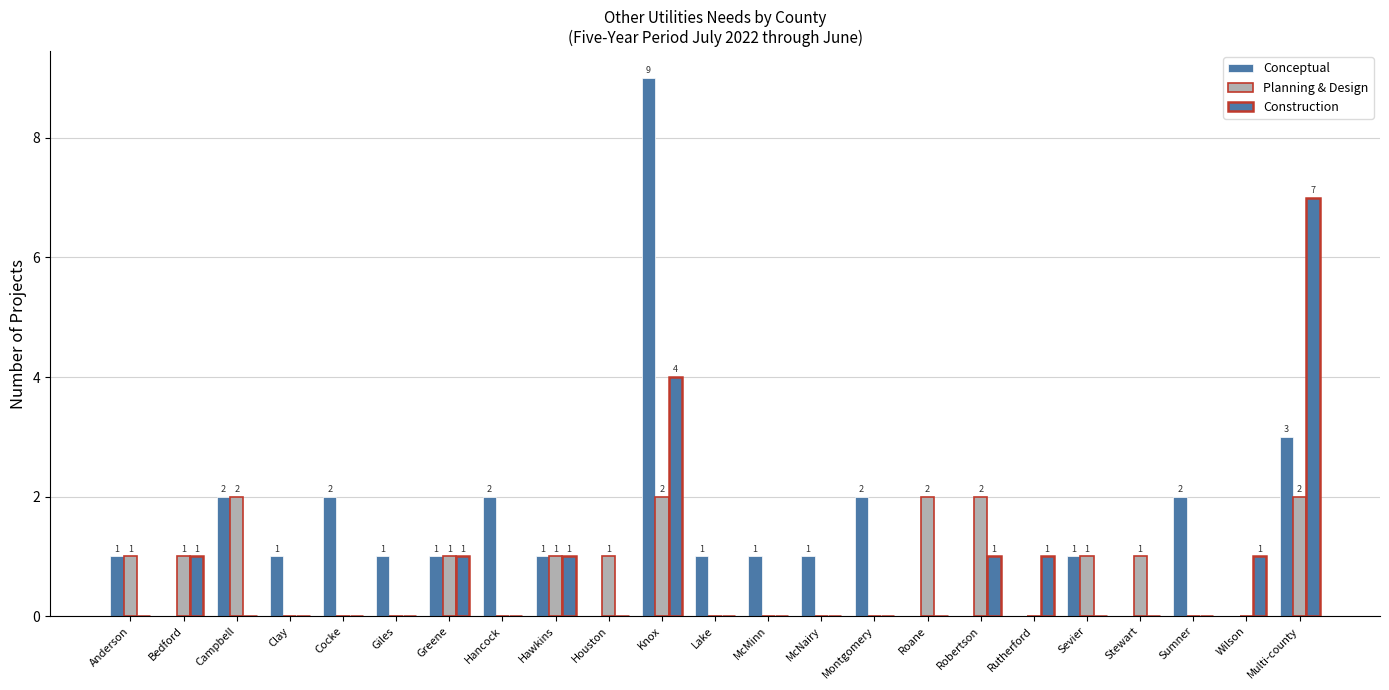

What is the sum of the Planning & Design values at Bedford and Knox?

3